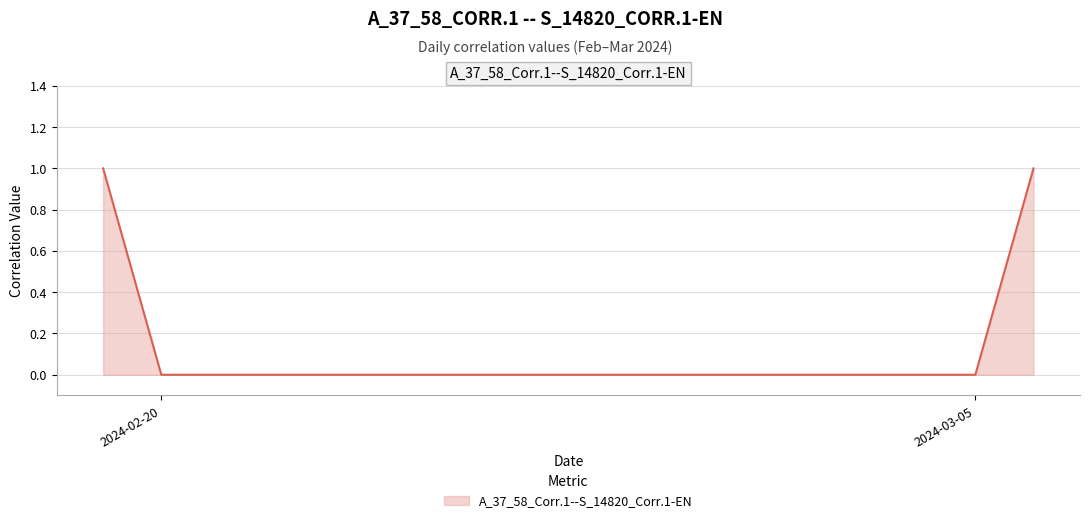

How many values are between 0 and 1?

17